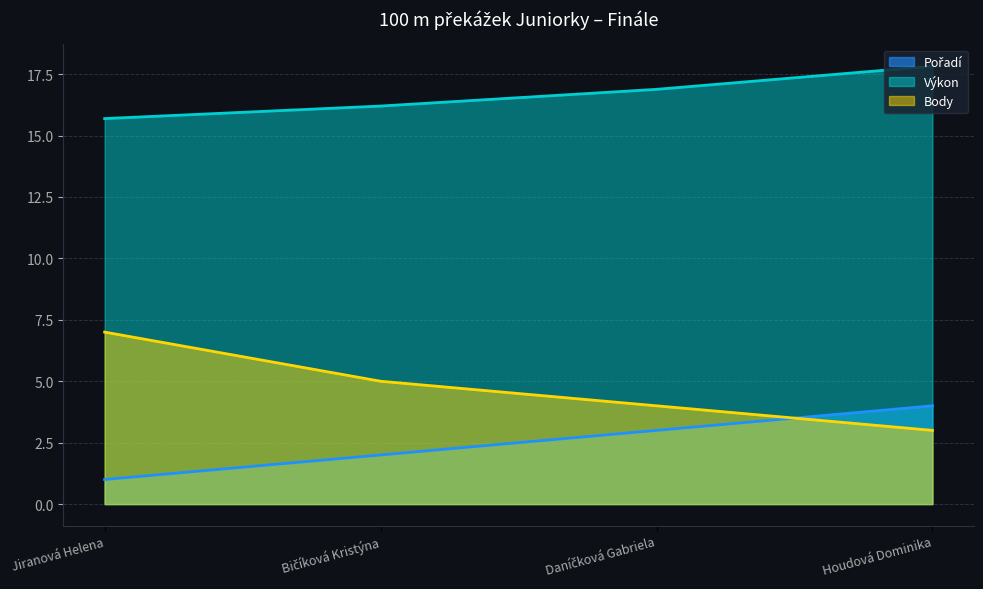

Is the value of Pořadí at Jiranová Helena greater than the value of Body at Houdová Dominika?

No